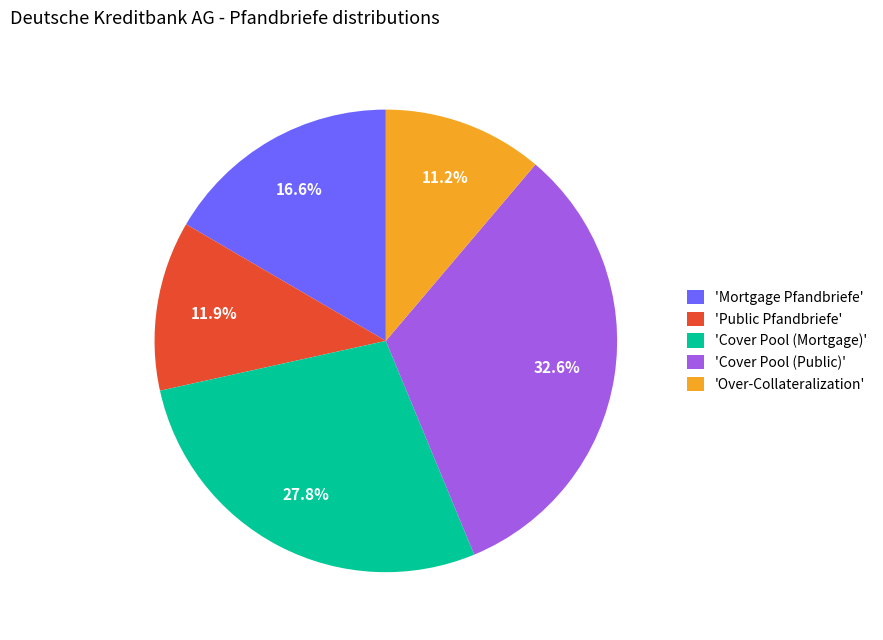

To the nearest percent, what is the average slice percentage?

20%